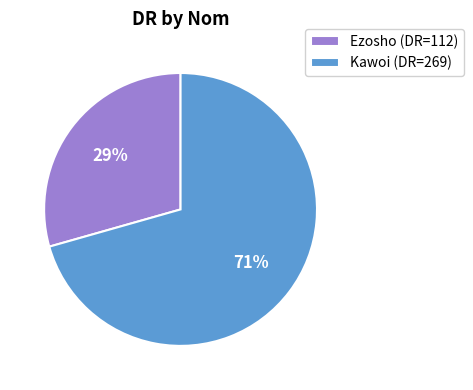

To the nearest percent, what is the combined percentage of Ezosho (DR=112) and Kawoi (DR=269)?

100%